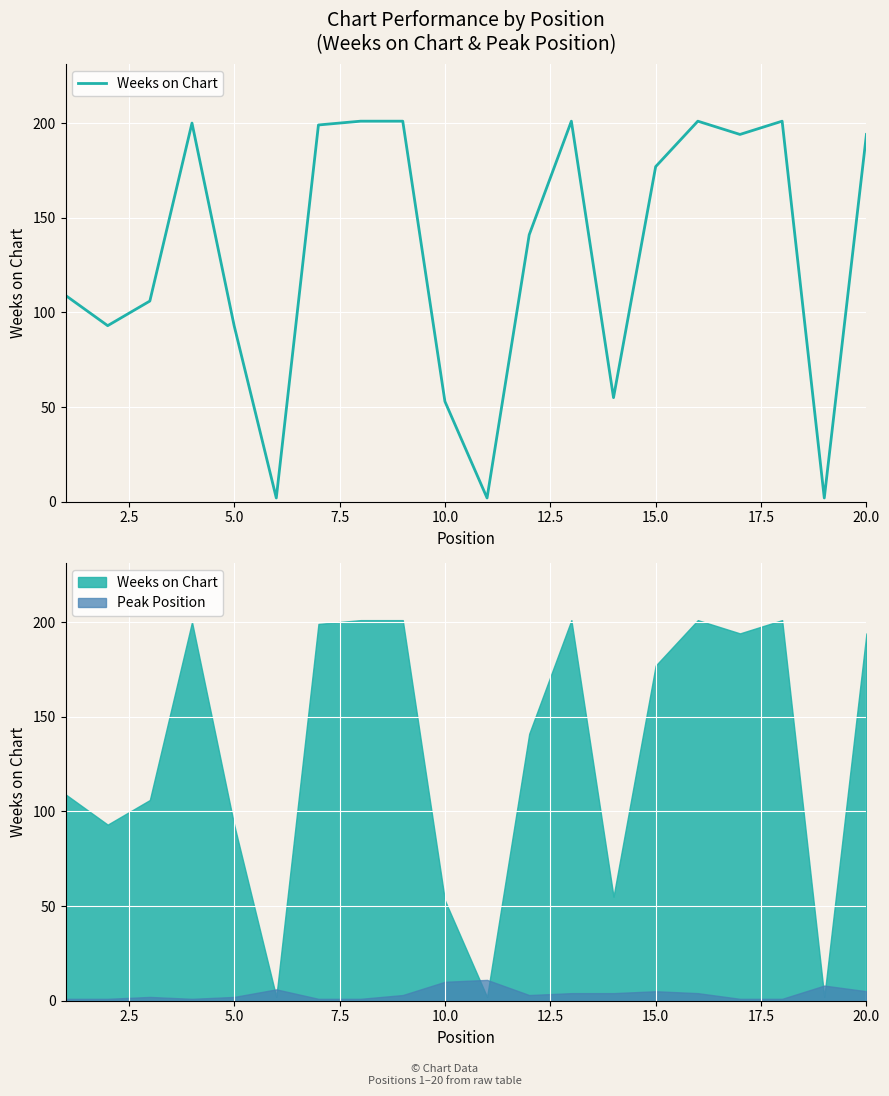

What is the change in value from 2.5 to 7.5?

+107